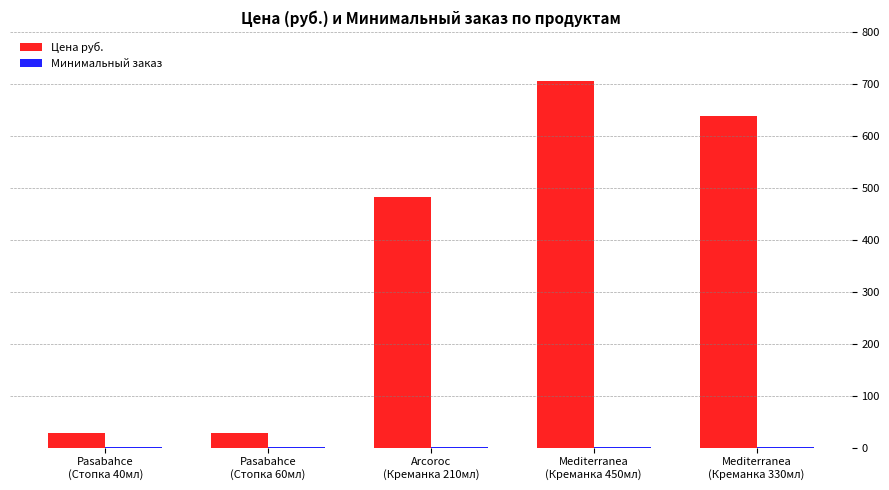

What is the maximum value for Цена руб.?

706